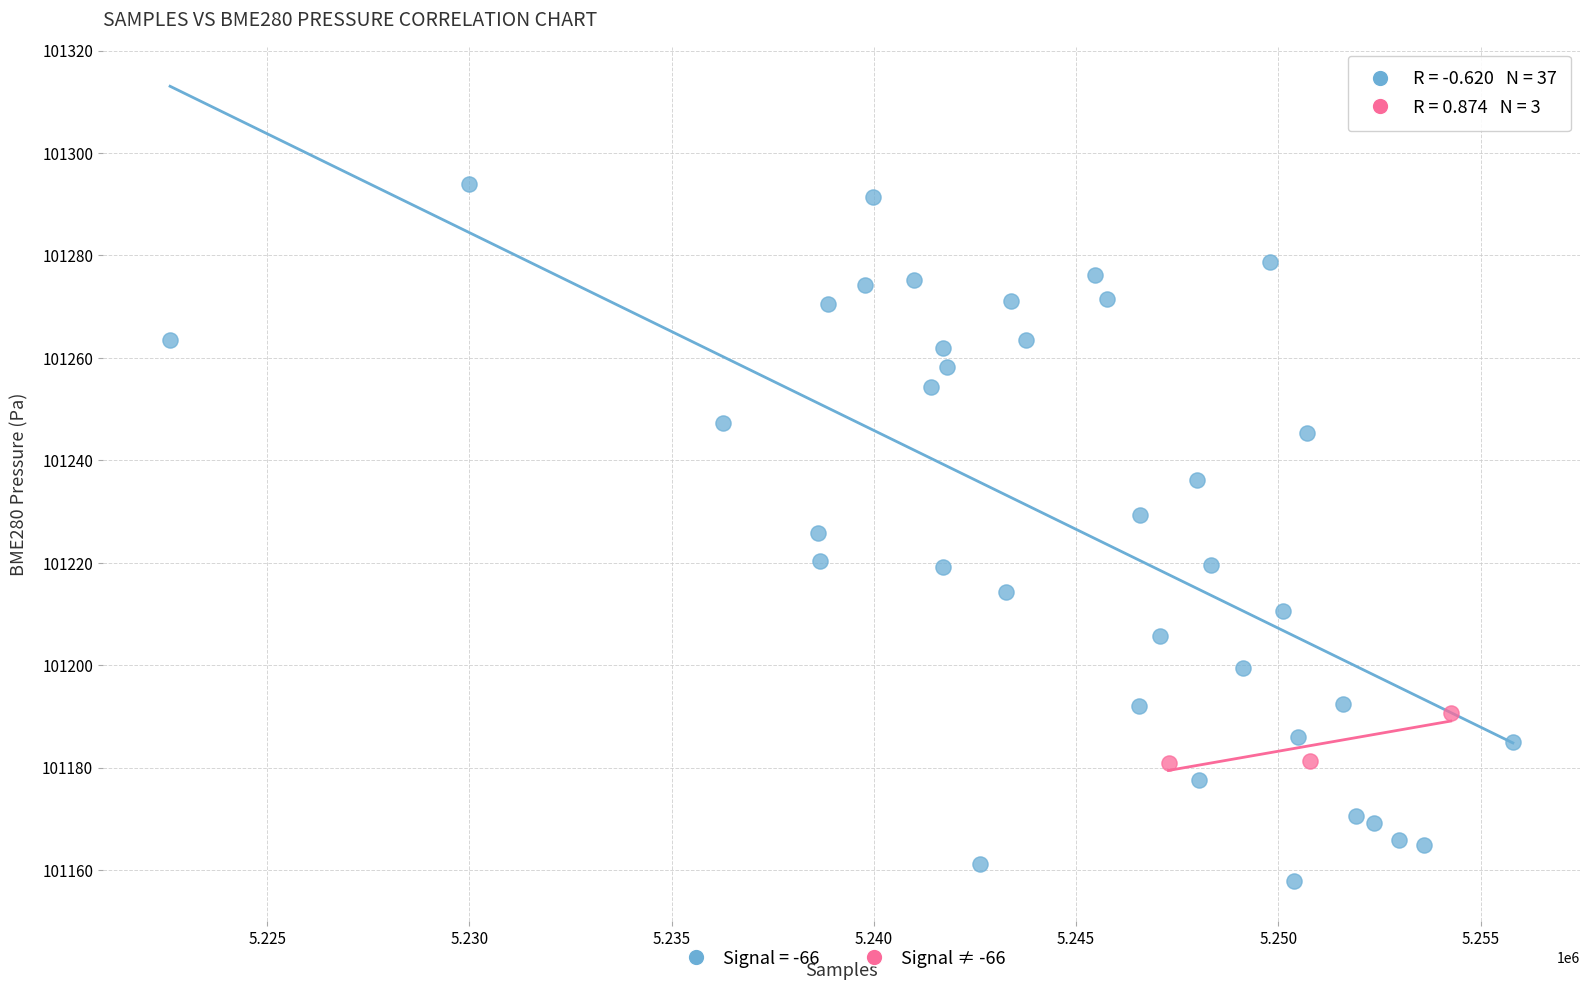

Which series has the largest Y range (max minus min)?

Signal = -66